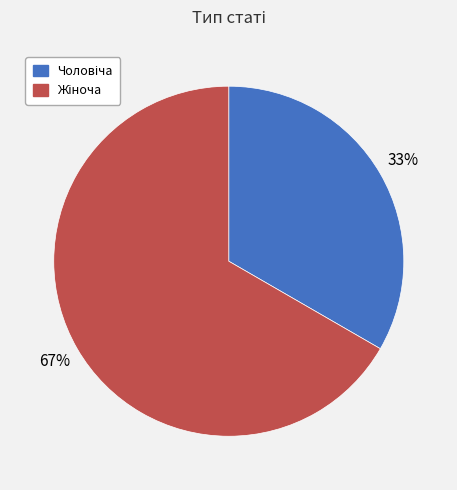

How many slices are in this pie chart?

2